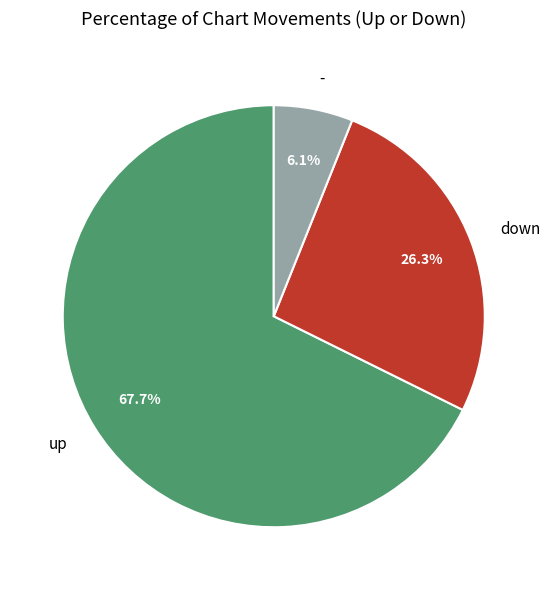

Between up and down, which is larger?

up